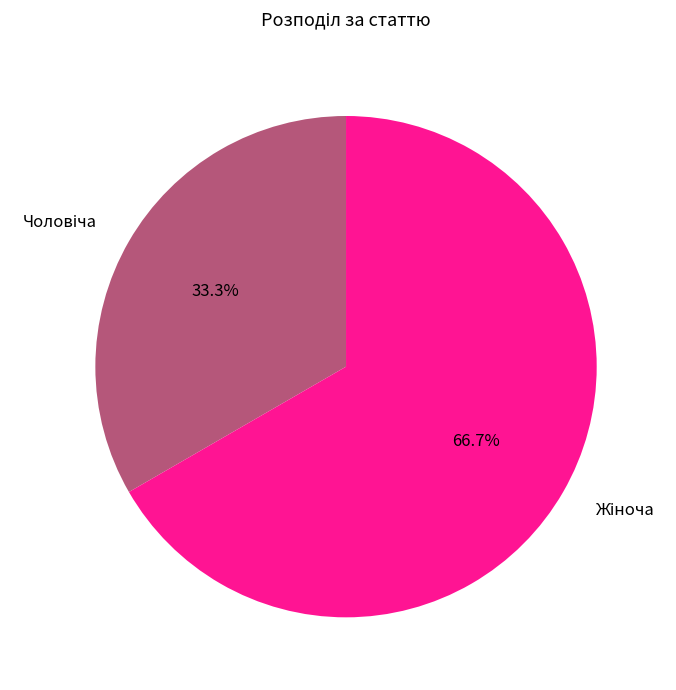

Is there a majority slice in this chart?

Yes